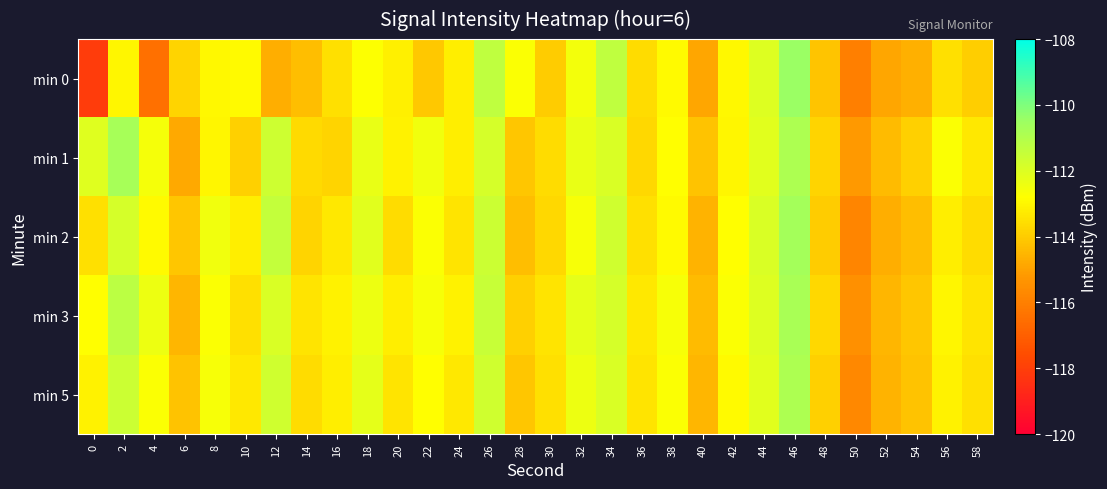

At which category is the sum across all series the highest?

46